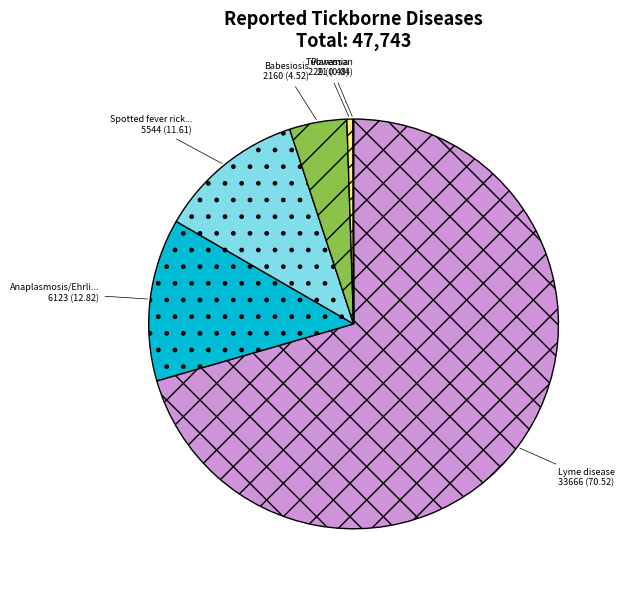

Is there any slice that represents more than half of the pie?

Yes